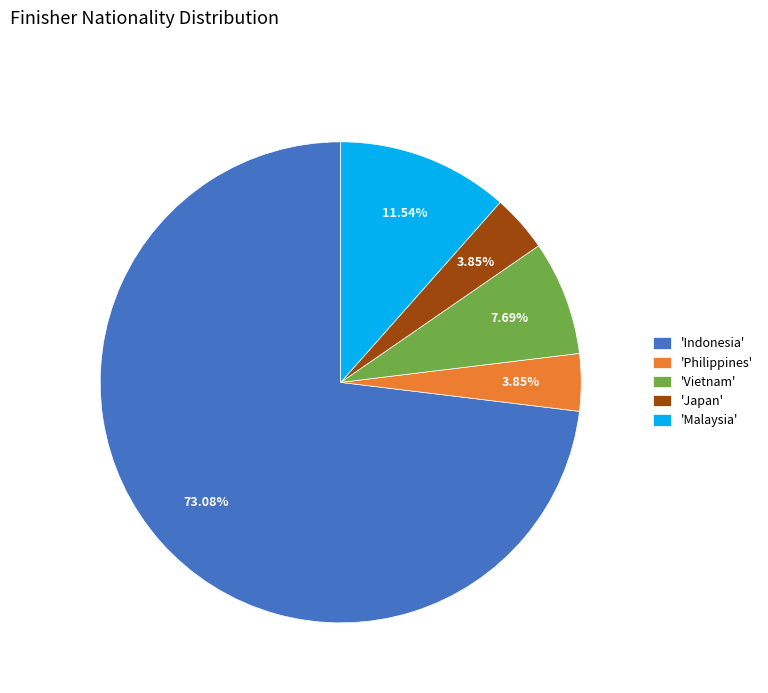

Is there a majority slice in this chart?

Yes